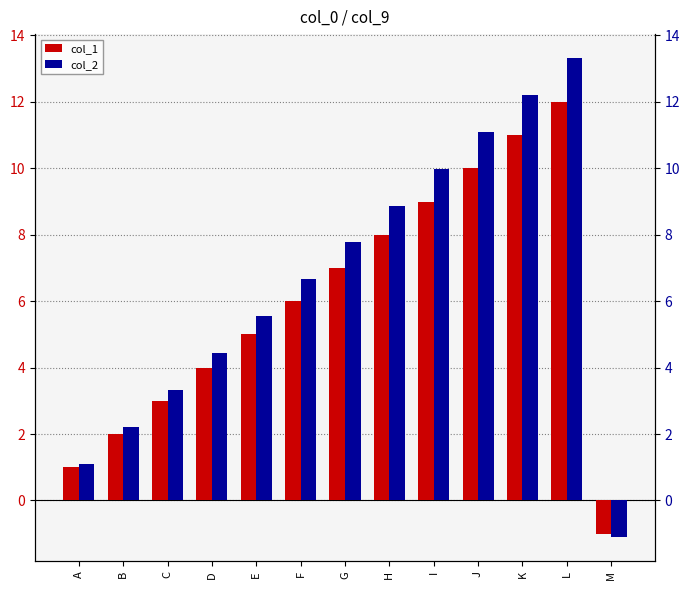

What is the spread (max minus min) of values at M?

0.1